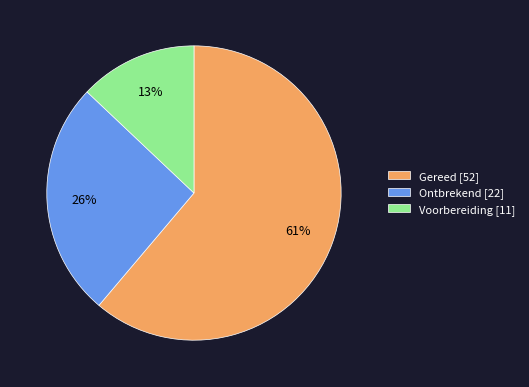

Is it true that Gereed is 61% of the pie?

True